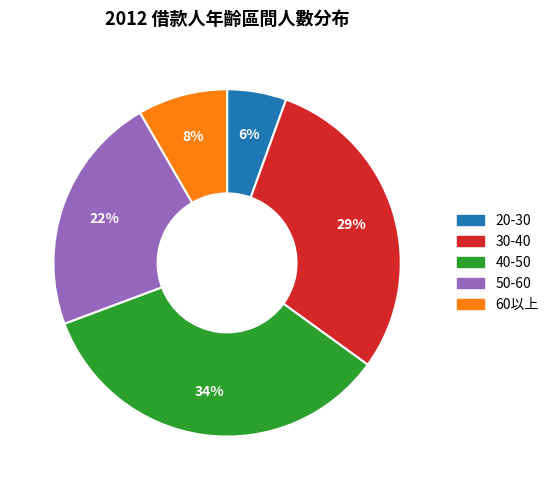

Is there a majority slice in this chart?

No